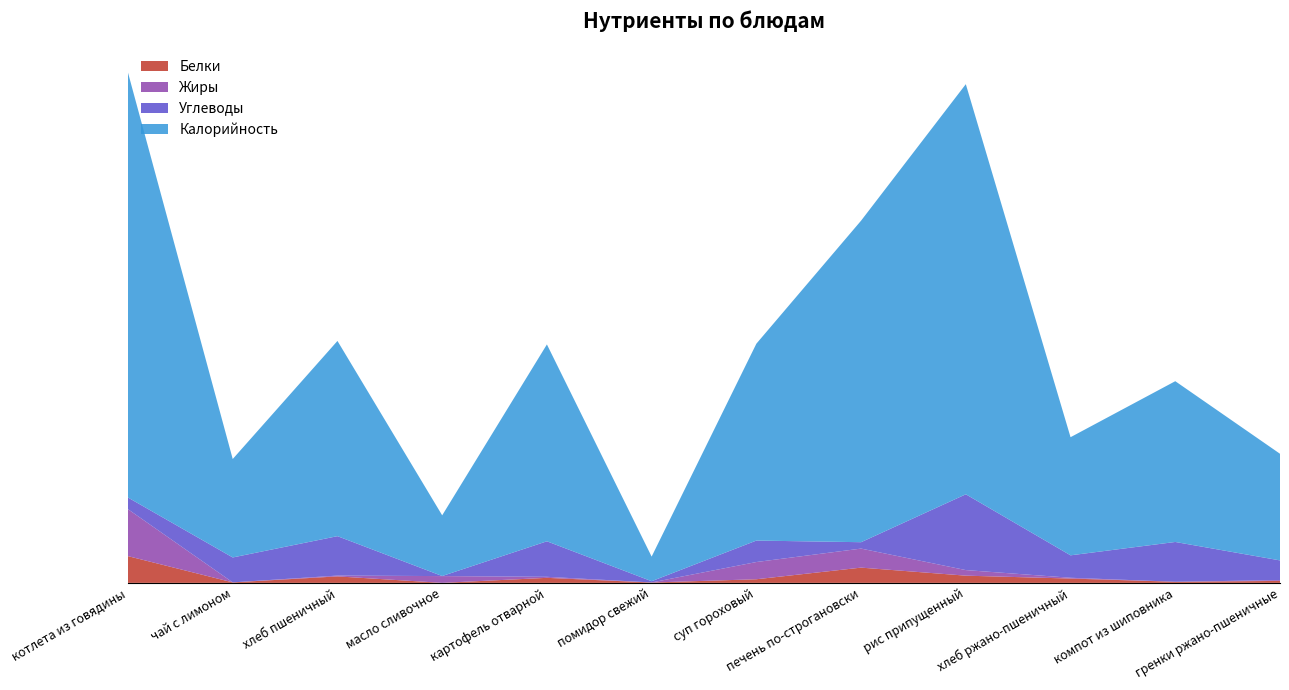

Reading right to left, transcribe all the data shown in this chart.

Белки: гренки ржано-пшеничные=1.2	компот из шиповника=0.7	хлеб ржано-пшеничный=2.6	рис припущенный=4.4	печень по-строгановски=9.3	суп гороховый=2.2	помидор свежий=0.2	картофель отварной=3.1	масло сливочное=0.0	хлеб пшеничный=4.0	чай с лимоном=0.3	котлета из говядины=16.3
Жиры: гренки ржано-пшеничные=0.5	компот из шиповника=0.0	хлеб ржано-пшеничный=0.5	рис припущенный=3.4	печень по-строгановски=11.6	суп гороховый=10.5	помидор свежий=0.0	картофель отварной=0.6	масло сливочное=4.1	хлеб пшеничный=0.5	чай с лимоном=0.0	котлета из говядины=28.6
Углеводы: гренки ржано-пшеничные=12.0	компот из шиповника=24.3	хлеб ржано-пшеничный=13.7	рис припущенный=46.2	печень по-строгановски=3.9	суп гороховый=13.1	помидор свежий=0.8	картофель отварной=21.6	масло сливочное=0.0	хлеб пшеничный=24.0	чай с лимоном=15.2	котлета из говядины=7.1
Калорийность: гренки ржано-пшеничные=65.0	компот из шиповника=98.0	хлеб ржано-пшеничный=72.0	рис припущенный=250.0	печень по-строгановски=196.0	суп гороховый=120.0	помидор свежий=15.0	картофель отварной=120.0	масло сливочное=37.0	хлеб пшеничный=119.0	чай с лимоном=60.0	котлета из говядины=259.0